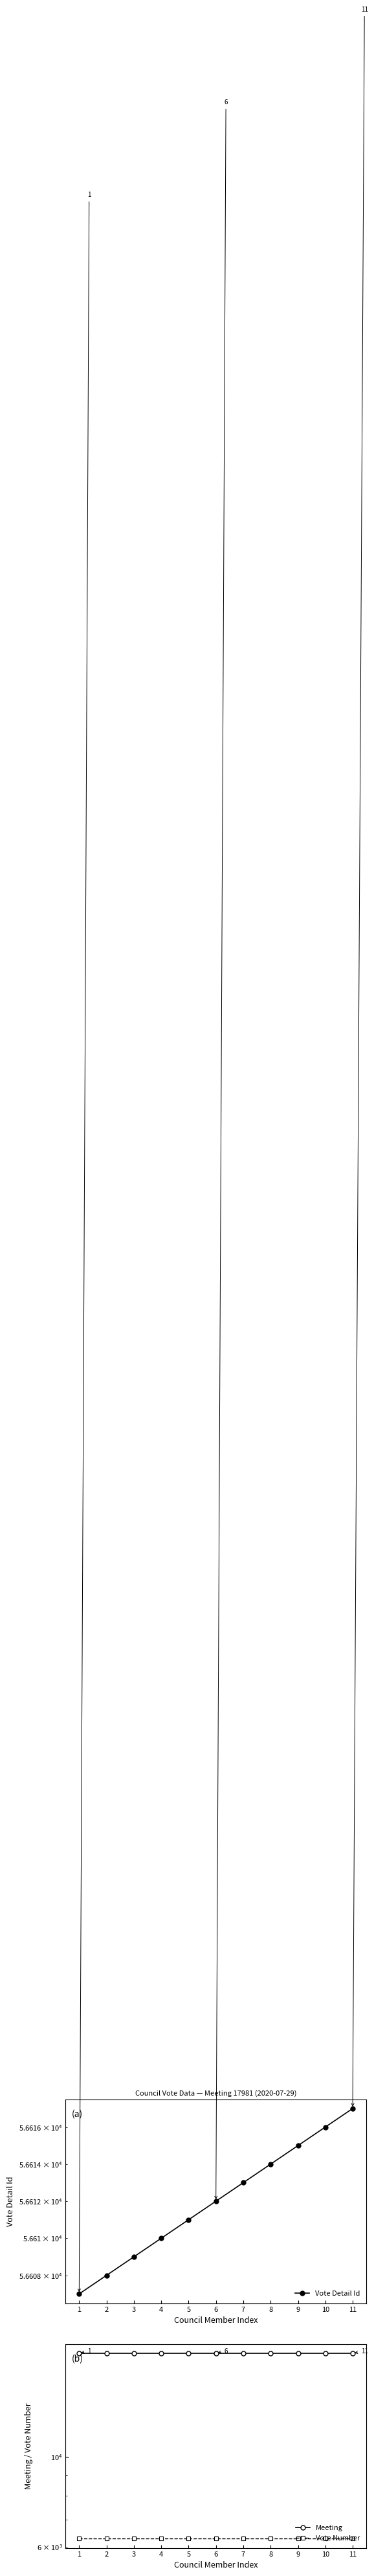

At 2, list the series in order from largest to smallest.

Vote Detail Id, Meeting, Vote Number